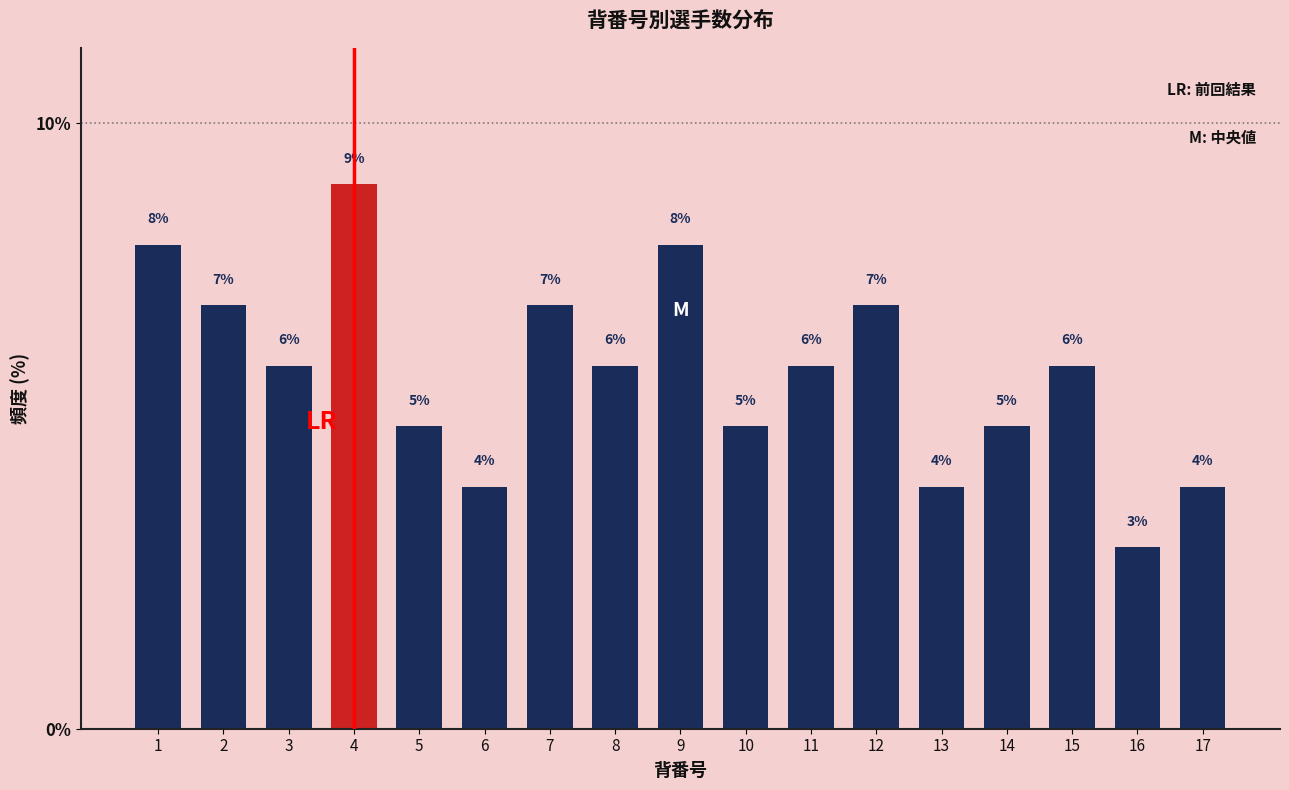

Reading right to left, what are all the values shown in this chart?

17=4.0	16=3.0	15=6.0	14=5.0	13=4.0	12=7.0	11=6.0	10=5.0	9=8.0	8=6.0	7=7.0	6=4.0	5=5.0	4=9.0	3=6.0	2=7.0	1=8.0